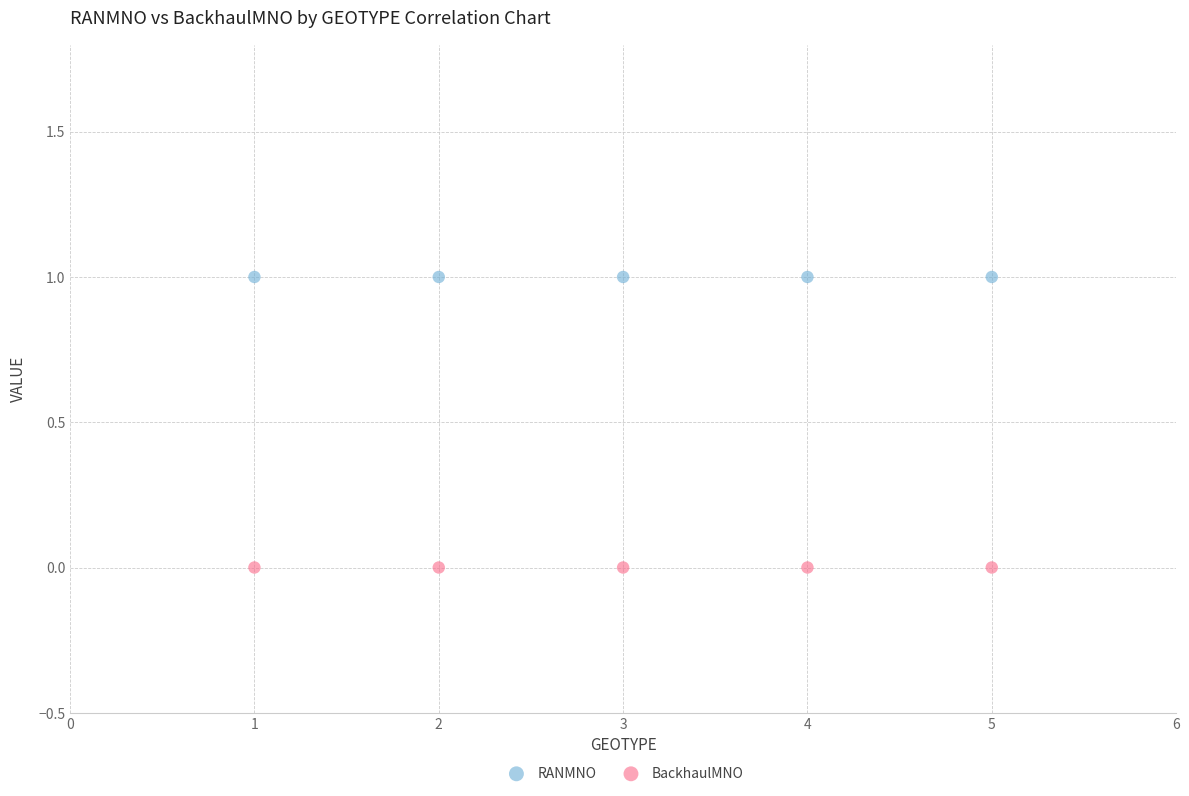

What are all the series names shown in the legend?

RANMNO, BackhaulMNO